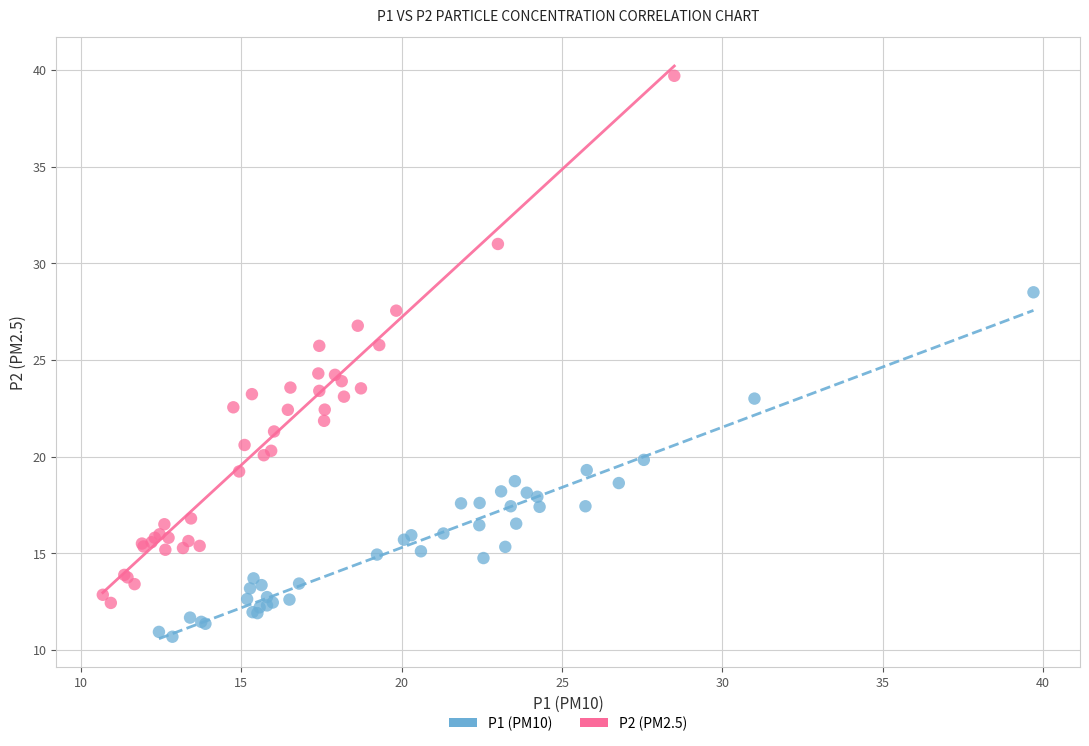

Which series has the largest Y range (max minus min)?

P2 (PM2.5)